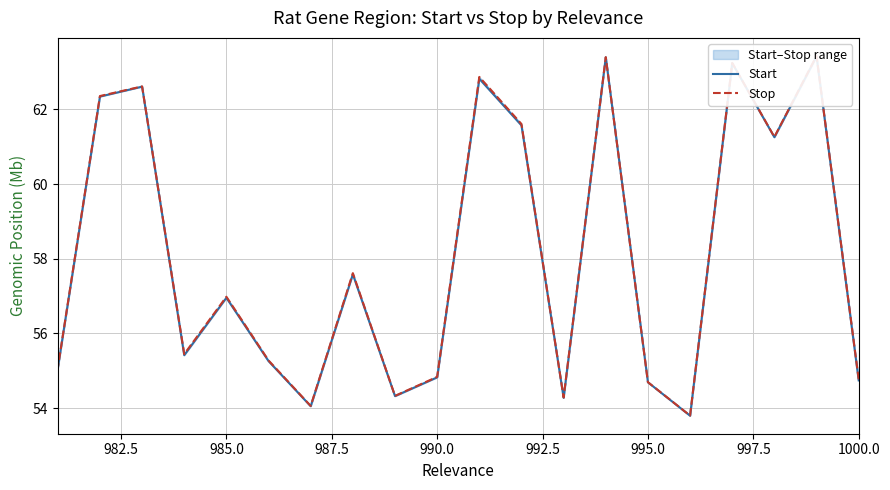

Which series has the widest spread of values?

Stop